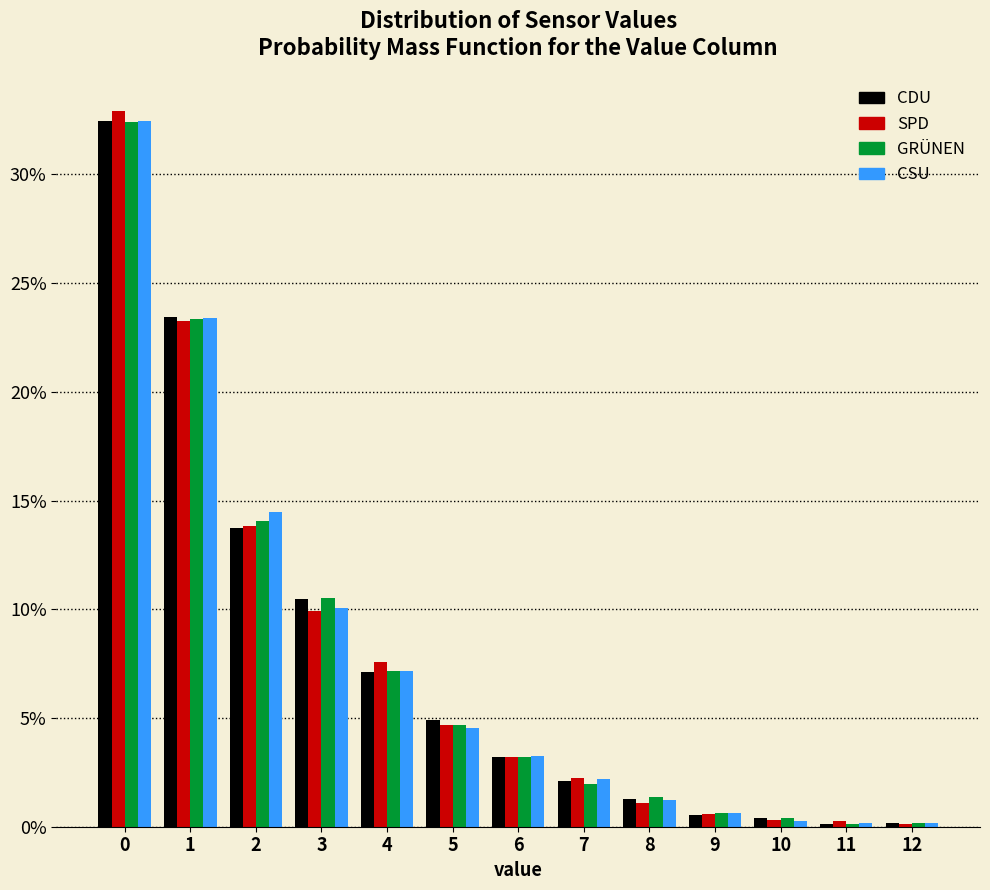

Reading left to right, list every range on the x-axis with the height of the bar of each series over it. The values are not printed on the chart, so give them approximately, as read against the axis.

-0.5 to 0.5: CDU=32.5	SPD=33.0	GRÜNEN=32.5	CSU=32.5
0.5 to 1.5: CDU=23.5	SPD=23.5	GRÜNEN=23.5	CSU=23.5
1.5 to 2.5: CDU=14.0	SPD=14.0	GRÜNEN=14.0	CSU=14.5
2.5 to 3.5: CDU=10.5	SPD=10.0	GRÜNEN=10.5	CSU=10.0
3.5 to 4.5: CDU=7.0	SPD=7.5	GRÜNEN=7.0	CSU=7.0
4.5 to 5.5: CDU=5.0	SPD=4.5	GRÜNEN=4.5	CSU=4.5
5.5 to 6.5: CDU=3.0	SPD=3.0	GRÜNEN=3.0	CSU=3.5
6.5 to 7.5: CDU=2.0	SPD=2.0	GRÜNEN=2.0	CSU=2.0
7.5 to 8.5: CDU=1.5	SPD=1.0	GRÜNEN=1.5	CSU=1.0
8.5 to 9.5: CDU=0.5	SPD=0.5	GRÜNEN=0.5	CSU=0.5
9.5 to 10.5: CDU=under 0.5	SPD=under 0.5	GRÜNEN=under 0.5	CSU=under 0.5
10.5 to 11.5: CDU=under 0.5	SPD=under 0.5	GRÜNEN=under 0.5	CSU=under 0.5
11.5 to 12.5: CDU=under 0.5	SPD=under 0.5	GRÜNEN=under 0.5	CSU=under 0.5